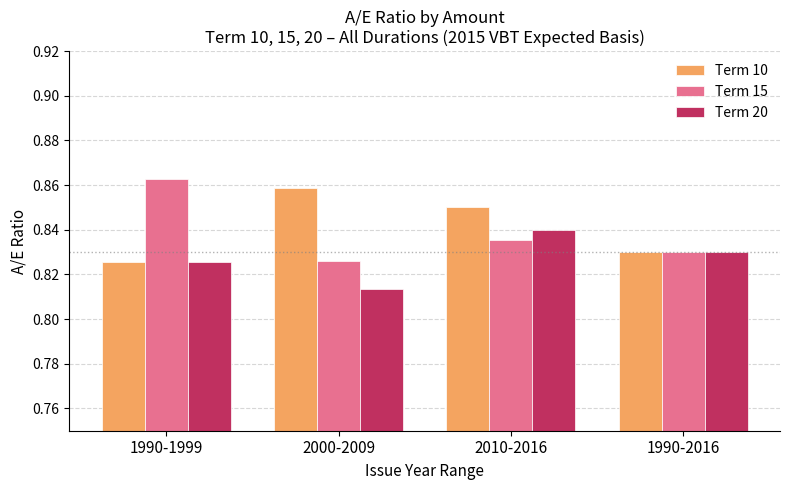

What are all the series names shown in the legend?

Term 10, Term 15, Term 20